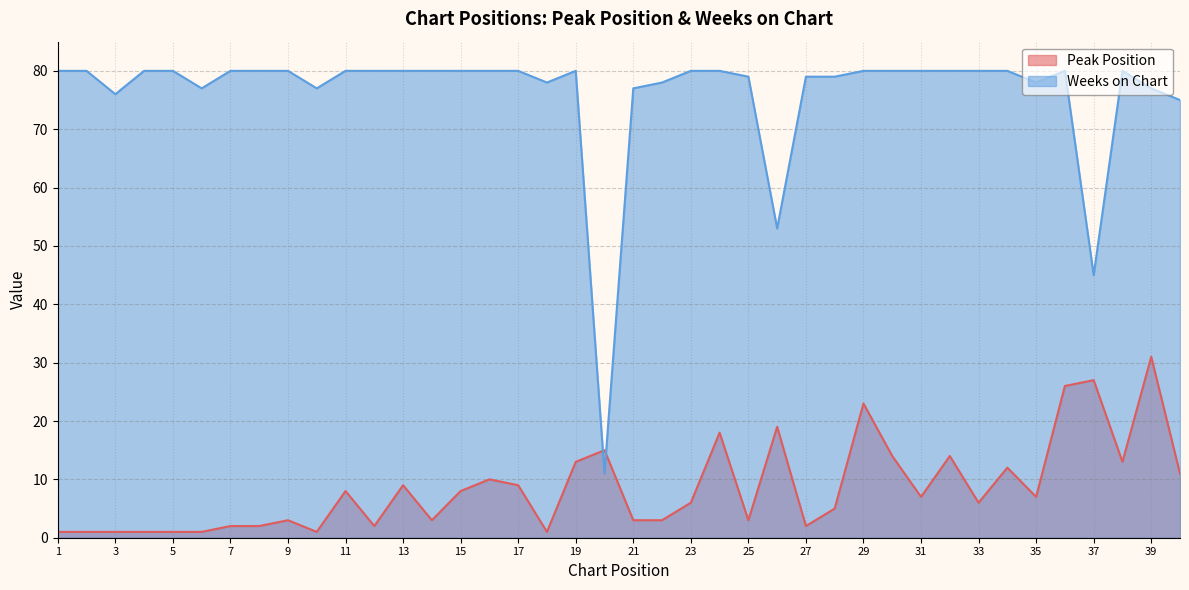

How many lines are shown in the chart?

2